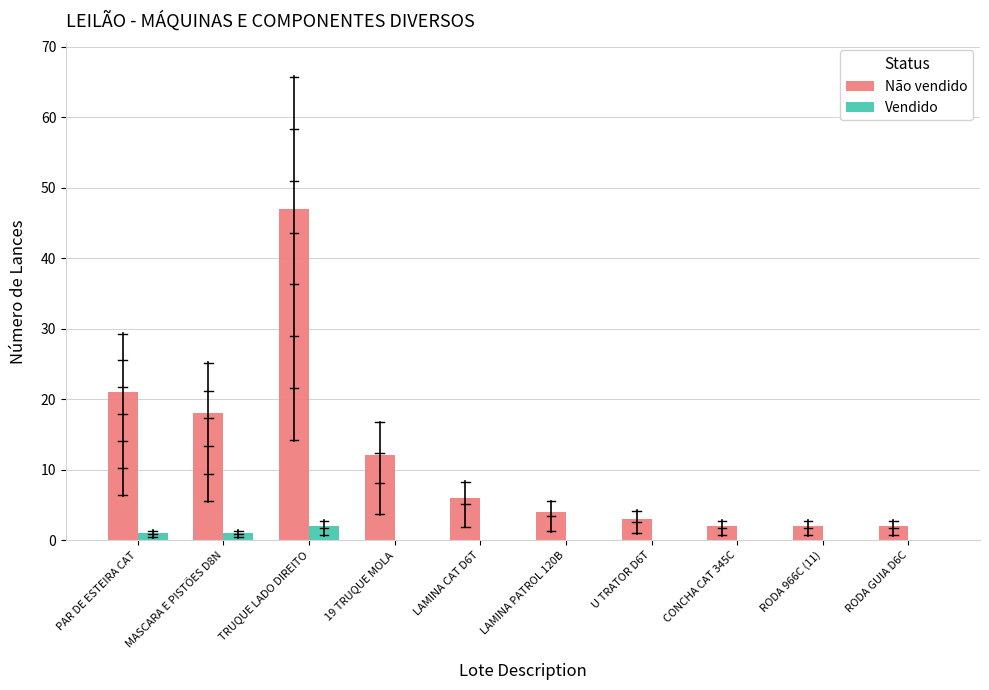

Is it true that Não vendido equals 21 at PAR DE ESTEIRA CAT?

True